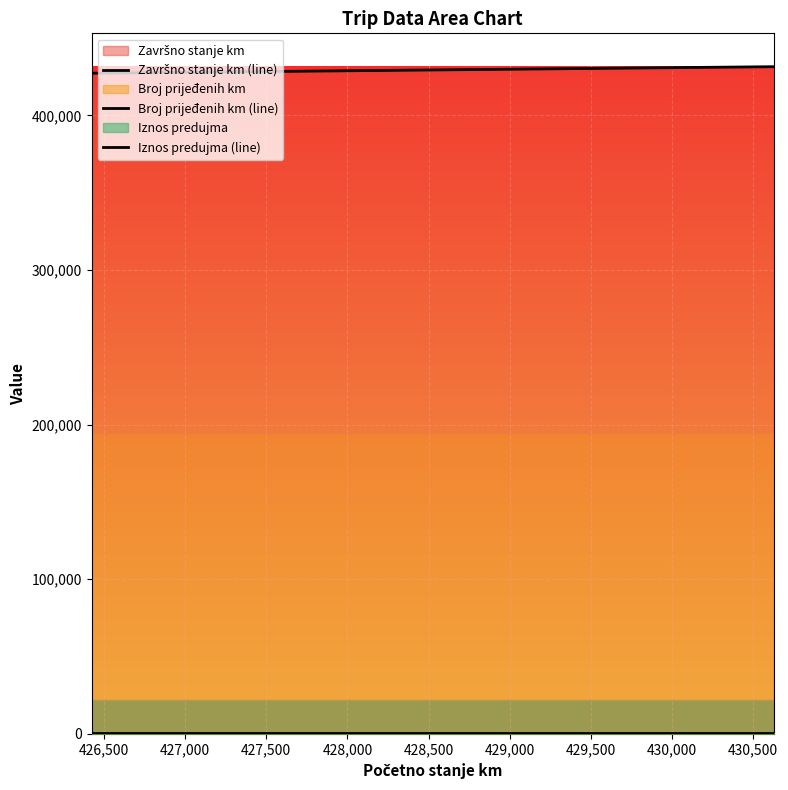

True or false: Iznos predujma (line) and Završno stanje km (line) cross at least once.

False